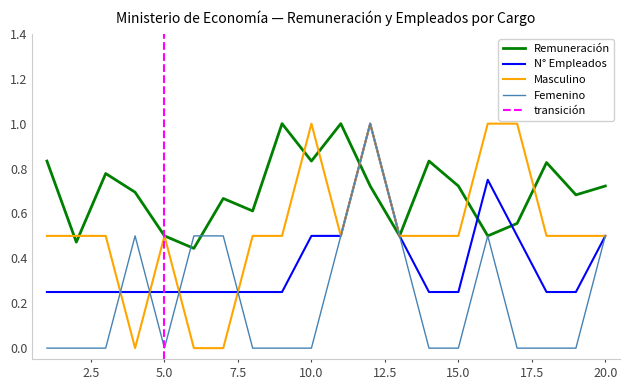

Where is the first local minimum for Remuneración?

2